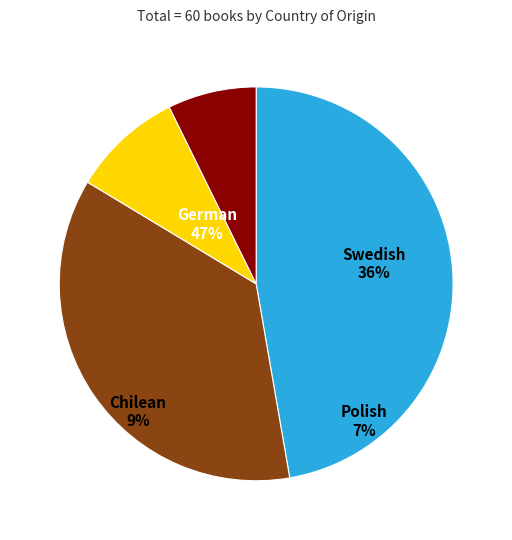

Does Swedish represent more than half of the total?

No